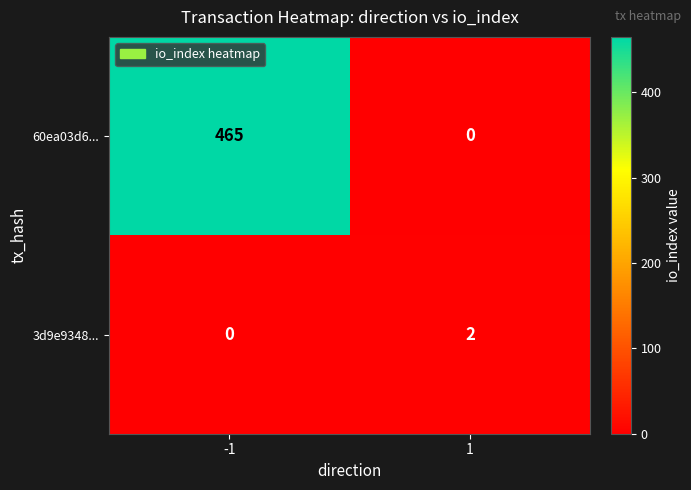

True or false: 3d9e9348... has a value of 2 at 1.

True